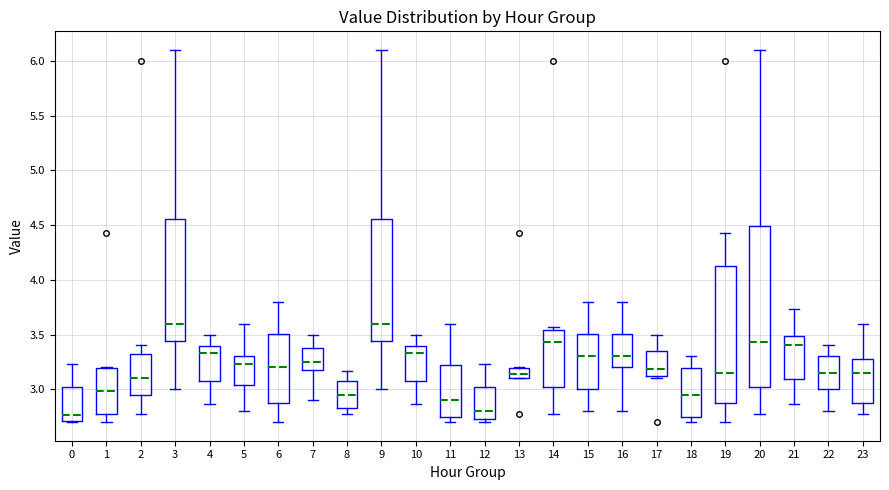

Where is the upper edge of the box at x = 20 on the y-axis? The values are not printed on the chart, so give them approximately, as read against the axis.

4.50